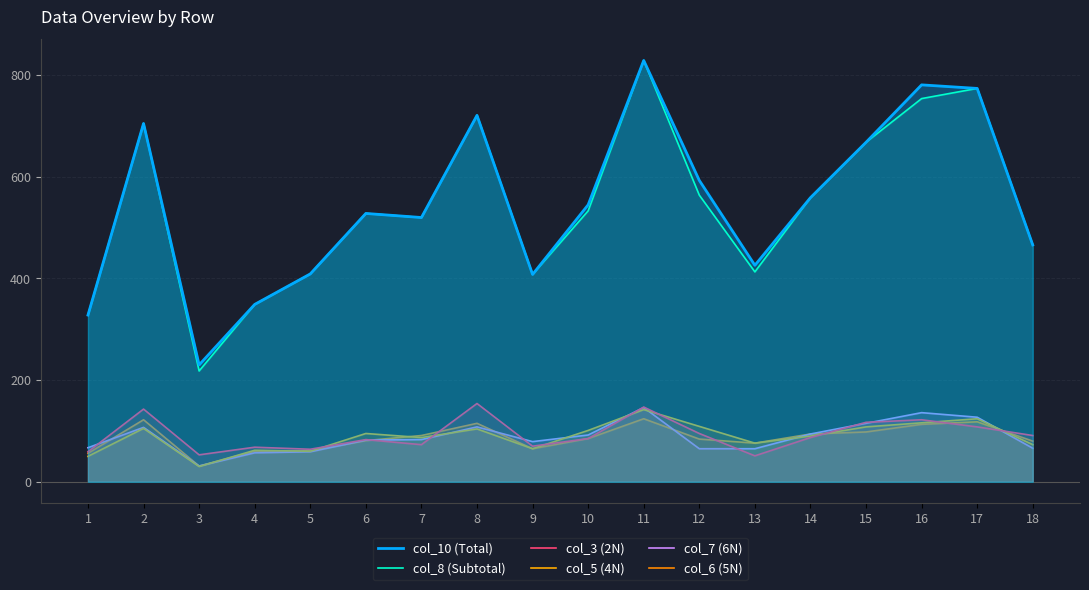

The col_7 (6N) series shows 45 at 3. True or false?

False